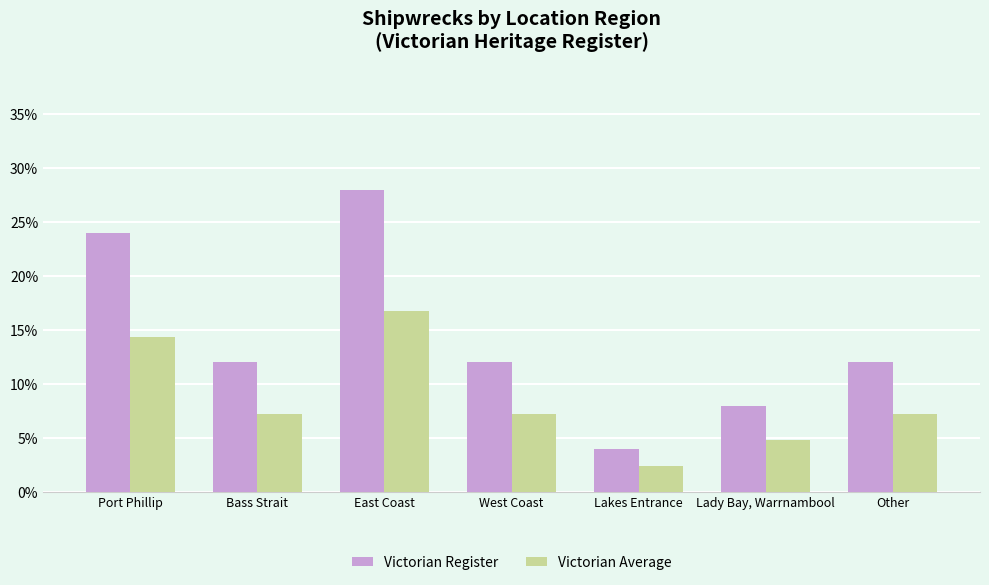

Rank the series at West Coast from highest to lowest value.

Victorian Register, Victorian Average